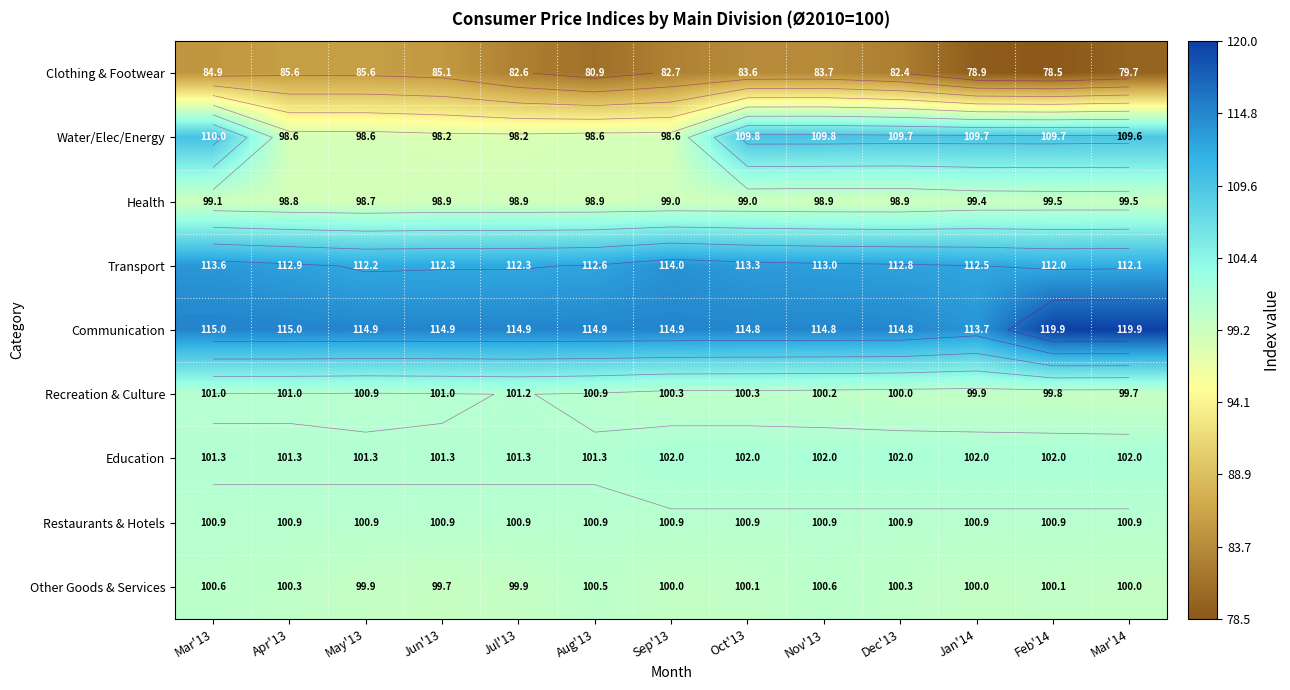

What is the difference between the Recreation & Culture values at Jan'14 and Mar'14?

0.2